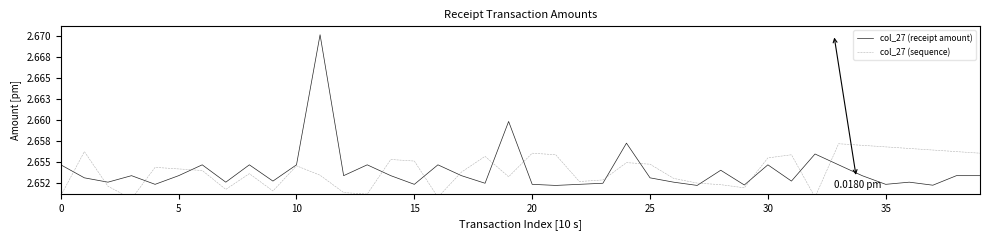

Between 32 and 0, which is larger?

32